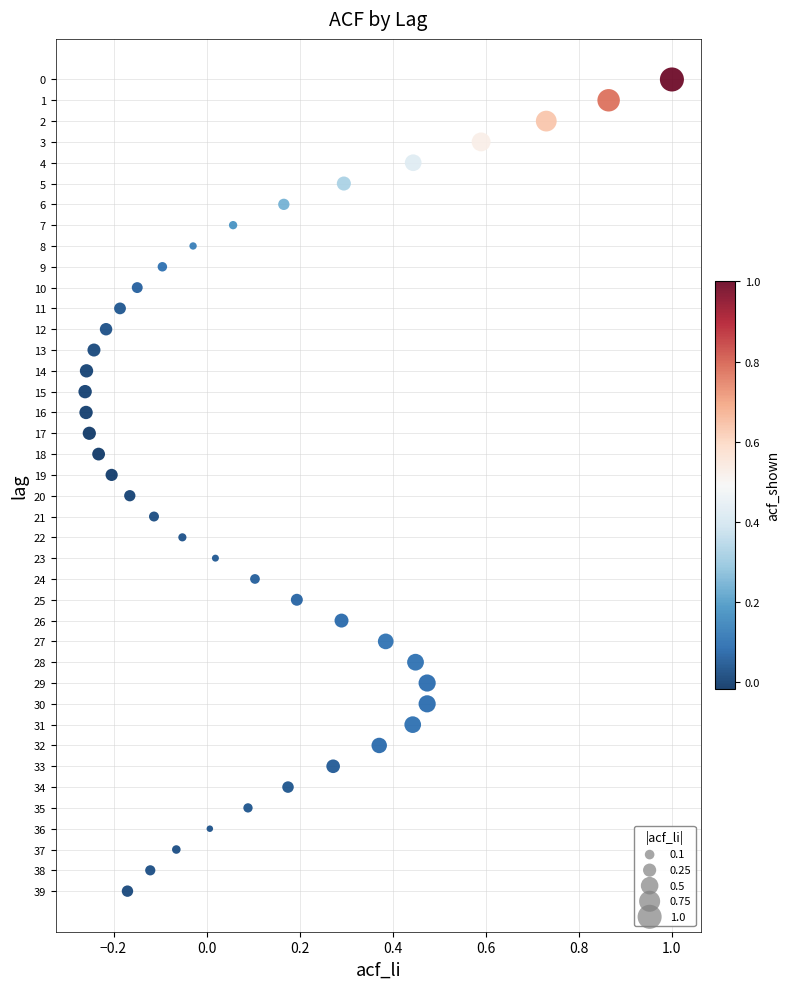

What is the range of Y values (max minus min)?

39